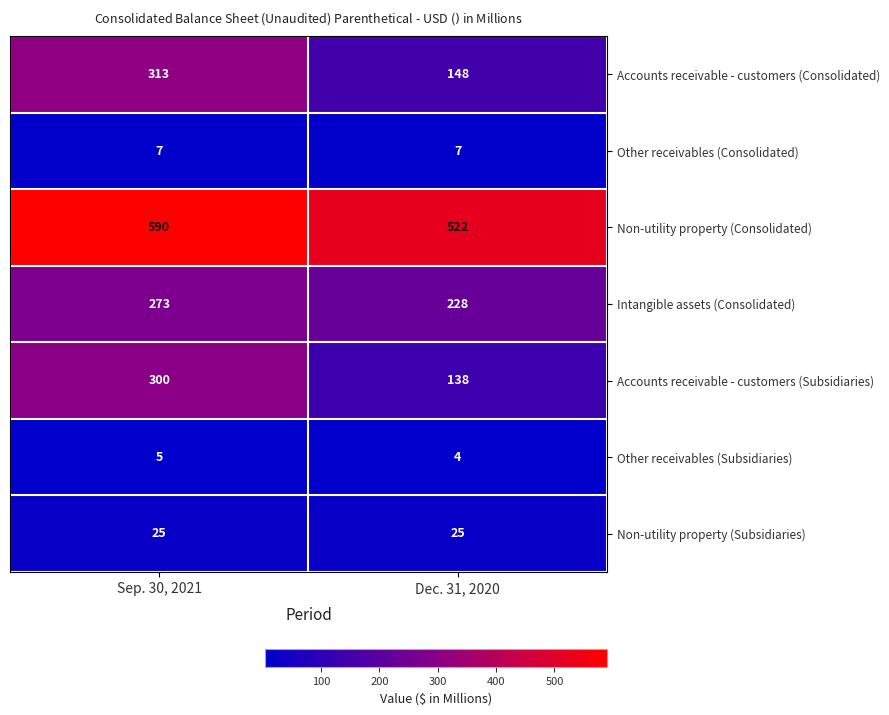

The value of Accounts receivable - customers (Consolidated) at Dec. 31, 2020 is 87. True or false?

False